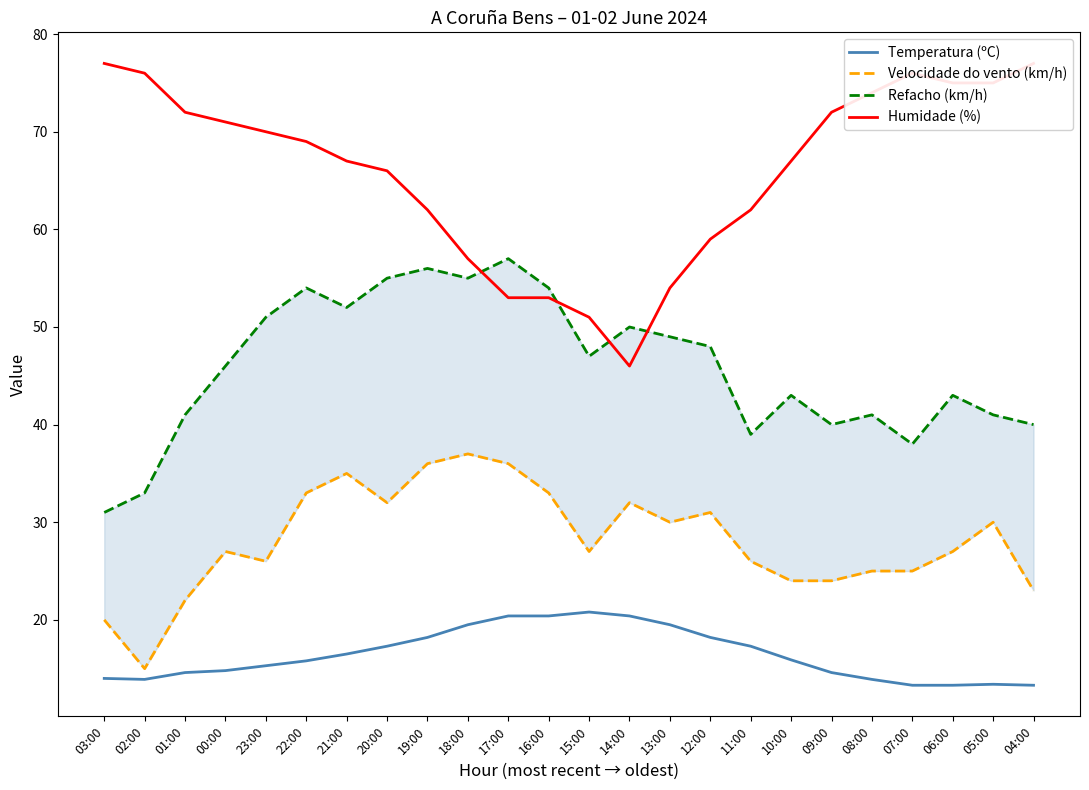

True or false: Temperatura (ºC) and Velocidade do vento (km/h) intersect in this chart.

False